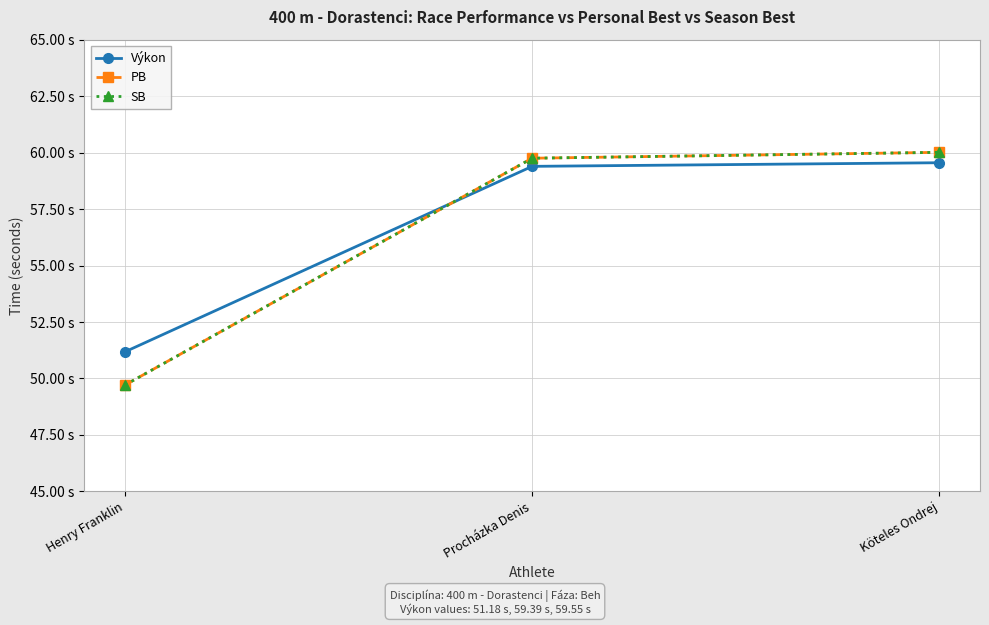

Reading right to left, transcribe all the data shown in this chart.

Výkon: 59.5	59.4	51.2
PB: 60.0	59.8	49.7
SB: 60.0	59.8	49.7